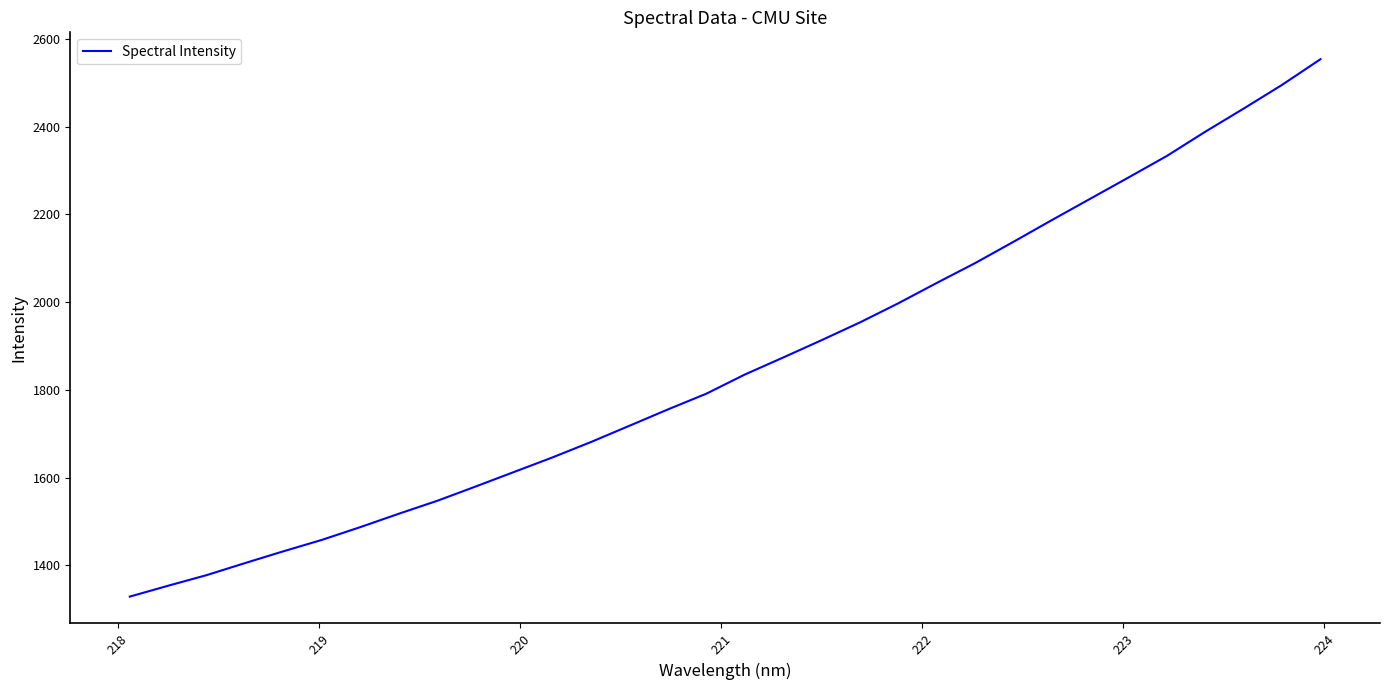

What is the minimum value shown in the chart?

1329.1